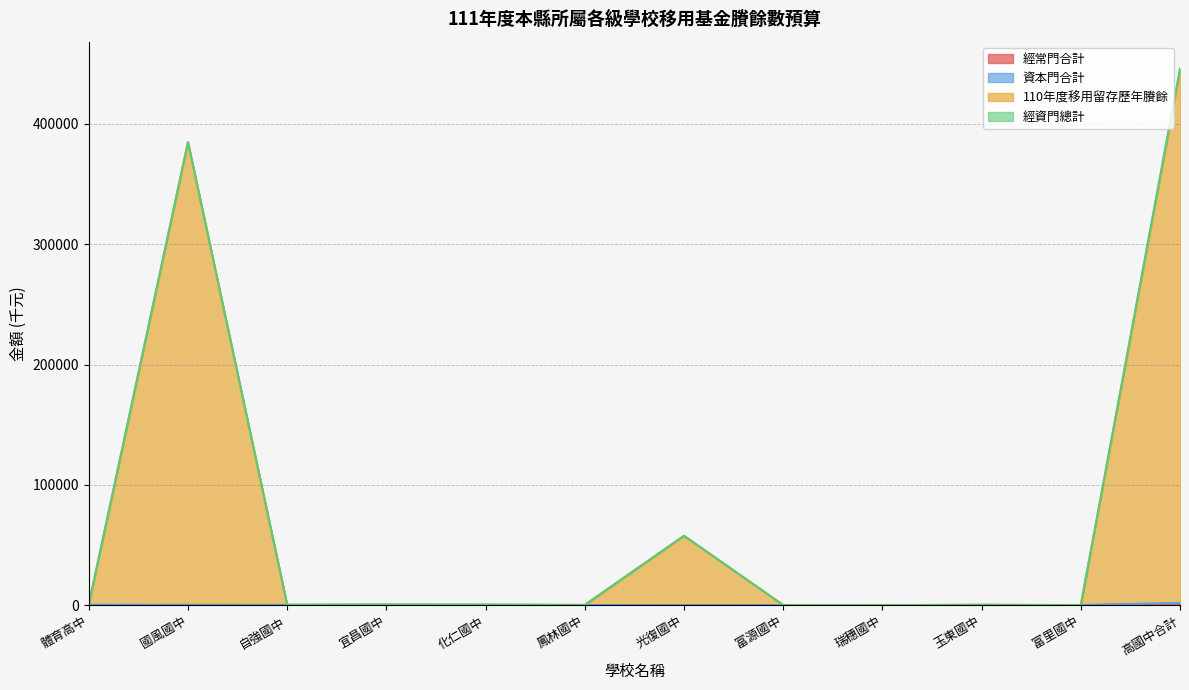

What position from the right is 國風國中?

11